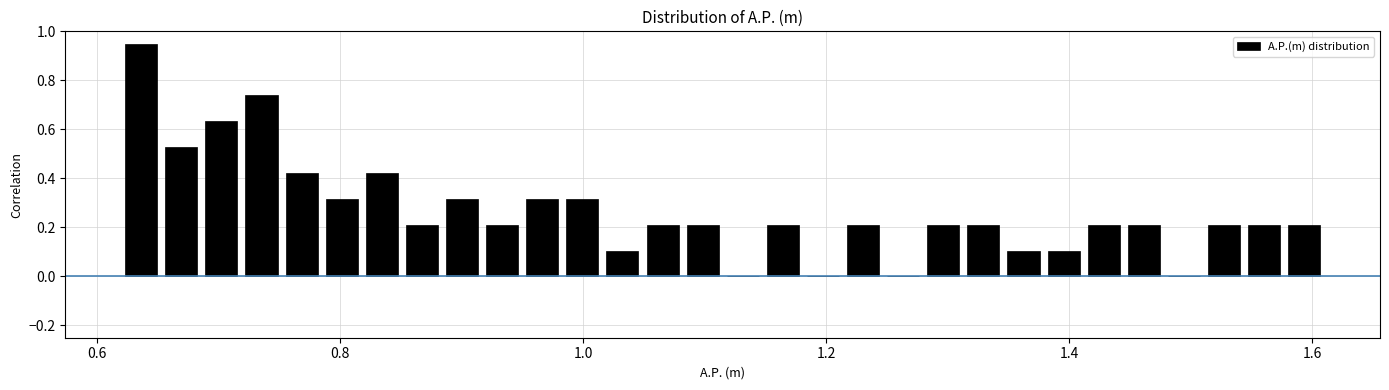

Read against the x-axis, roughly where is the centre of the tallest bar?

0.64